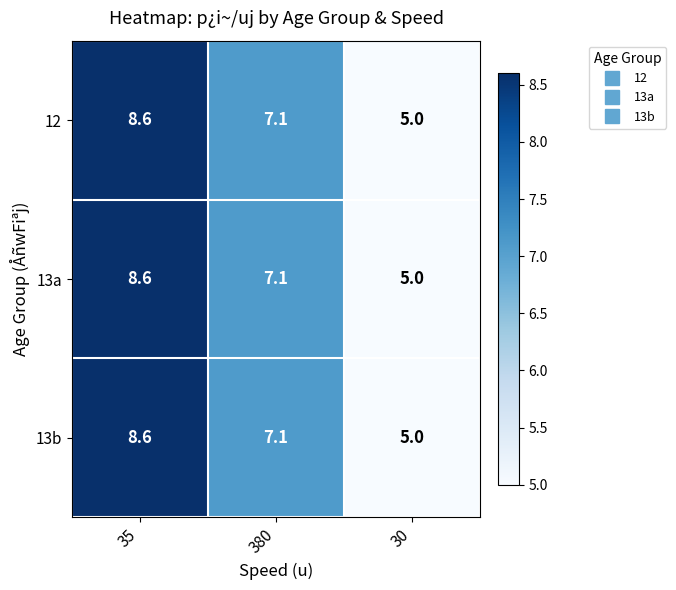

Read the 13b value at 30.

5.0